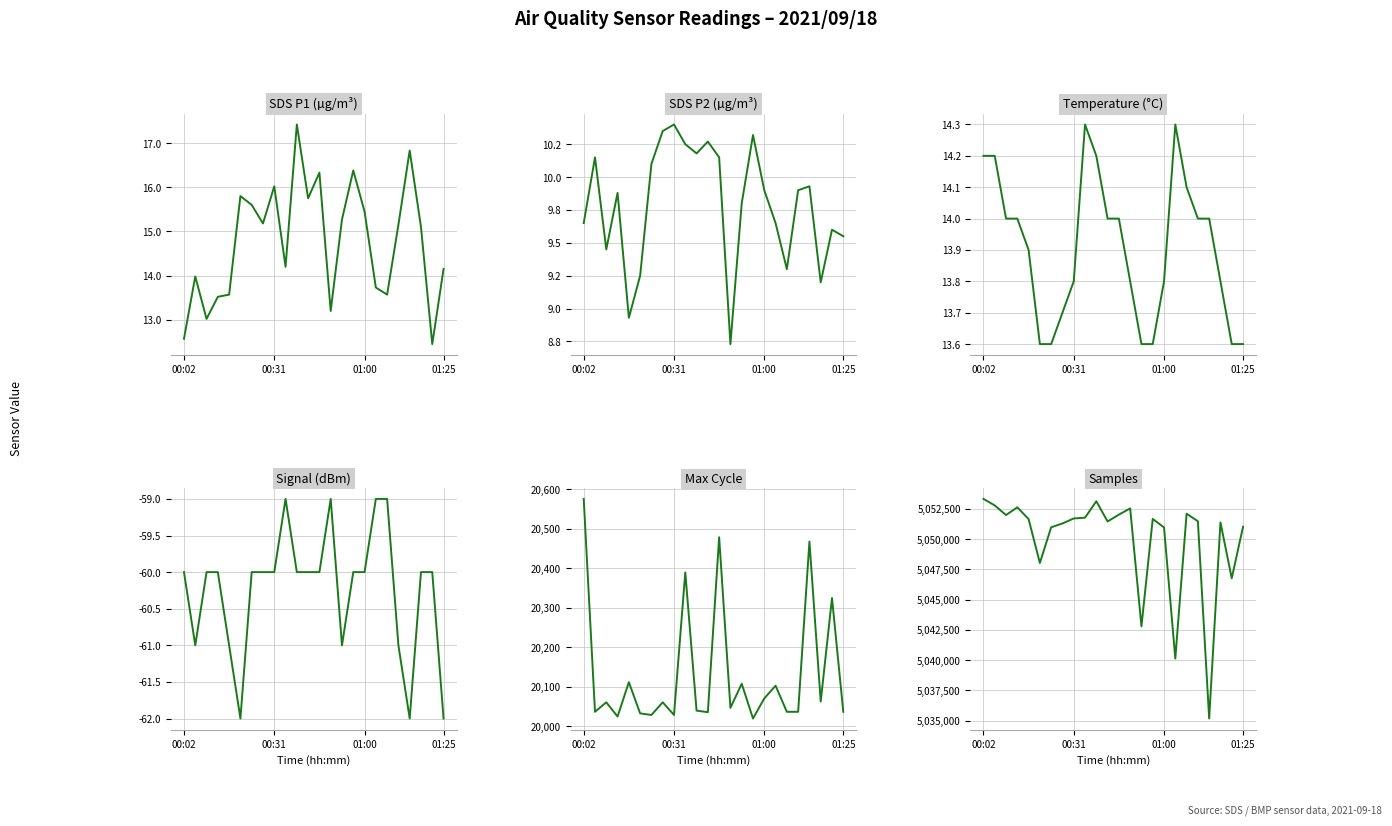

The value of Samples at 14 is 7309611.1. True or false?

False